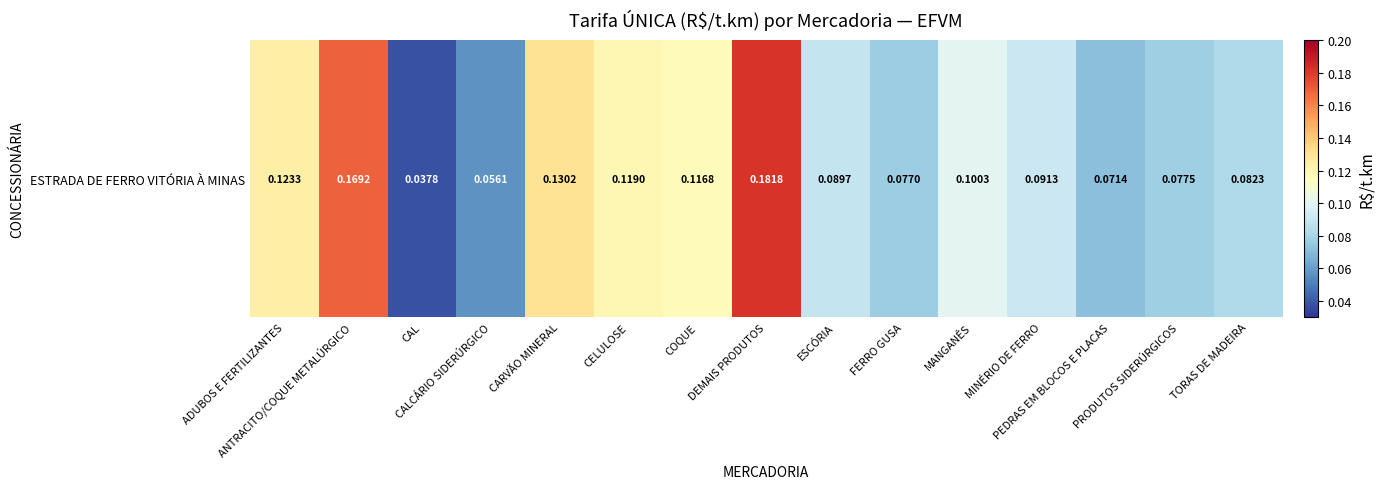

Rank the categories by value from highest to lowest.

DEMAIS PRODUTOS, ANTRACITO/COQUE METALÚRGICO, CARVÃO MINERAL, ADUBOS E FERTILIZANTES, CELULOSE, COQUE, MANGANÊS, MINÉRIO DE FERRO, ESCÓRIA, TORAS DE MADEIRA, PRODUTOS SIDERÚRGICOS, FERRO GUSA, PEDRAS EM BLOCOS E PLACAS, CALCÁRIO SIDERÚRGICO, CAL